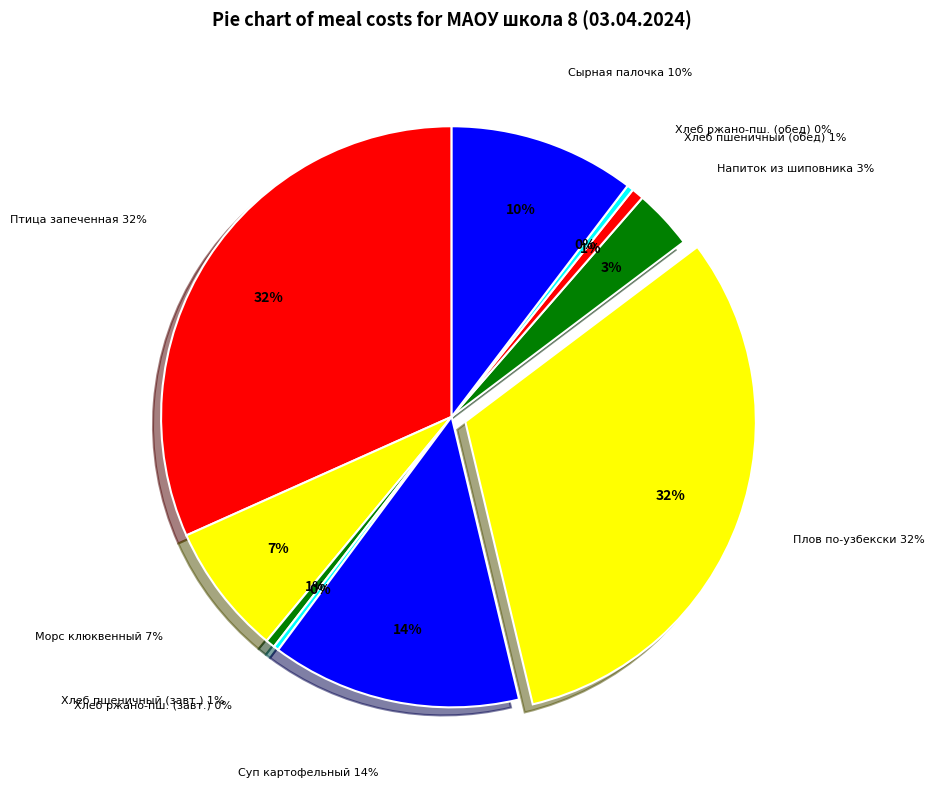

To the nearest percent, what portion does Морс клюквенный represent?

7%